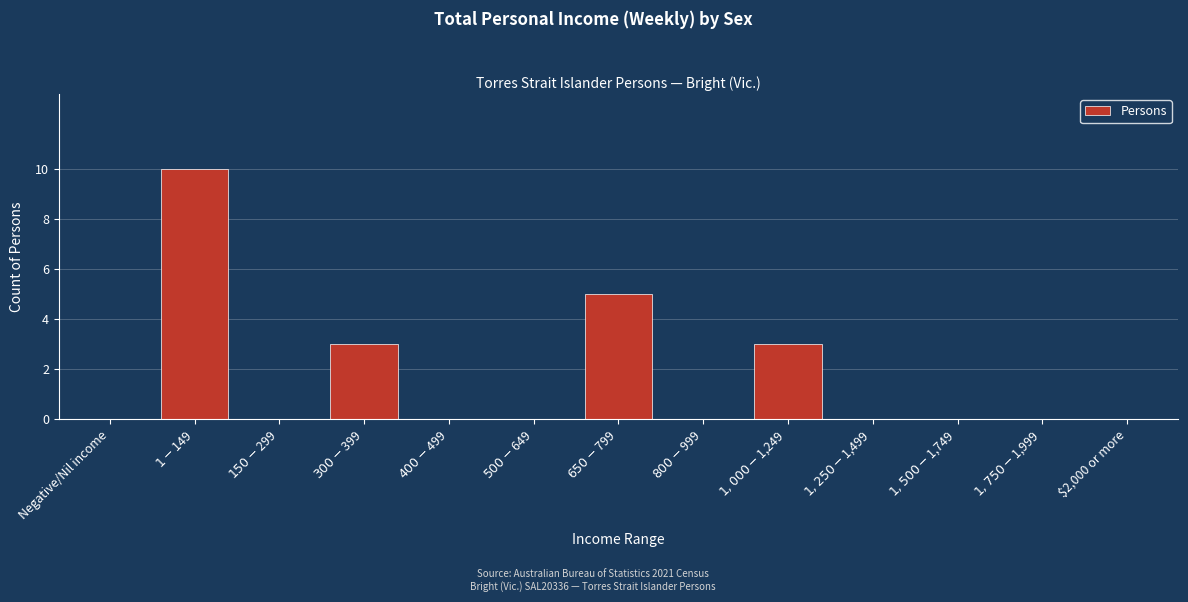

What is the sum of all values?

21